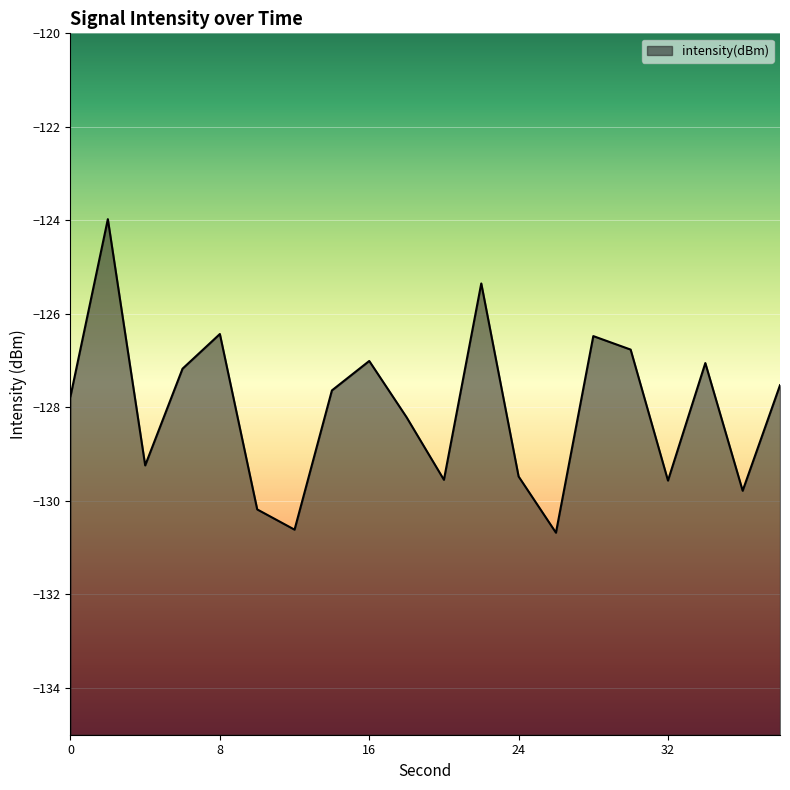

What is the average value?

-128.0